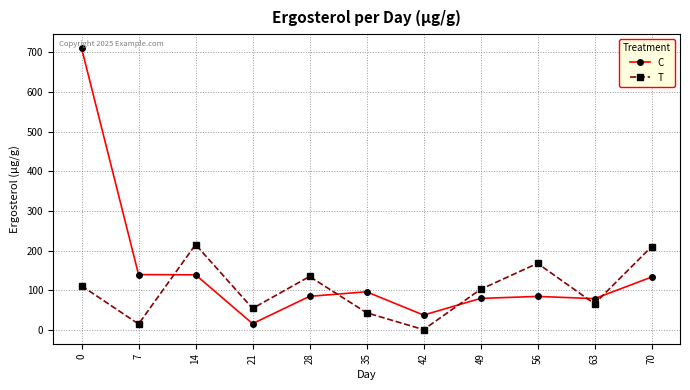

Is the value of T at 49 greater than the value of C at 21?

Yes